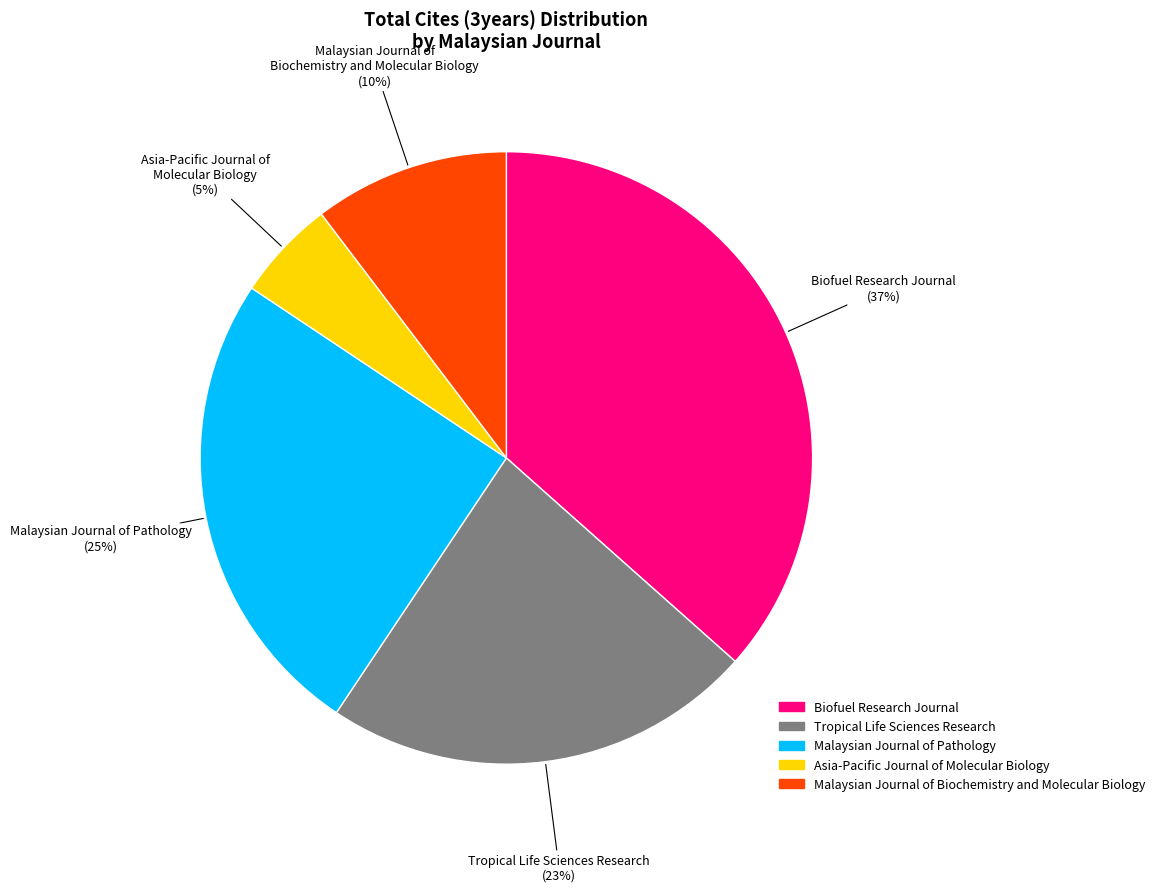

What is the largest slice in the pie chart?

Biofuel Research Journal